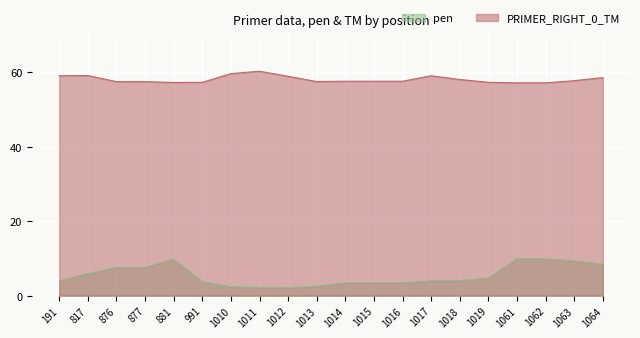

Read the pen value at 191.

4.0